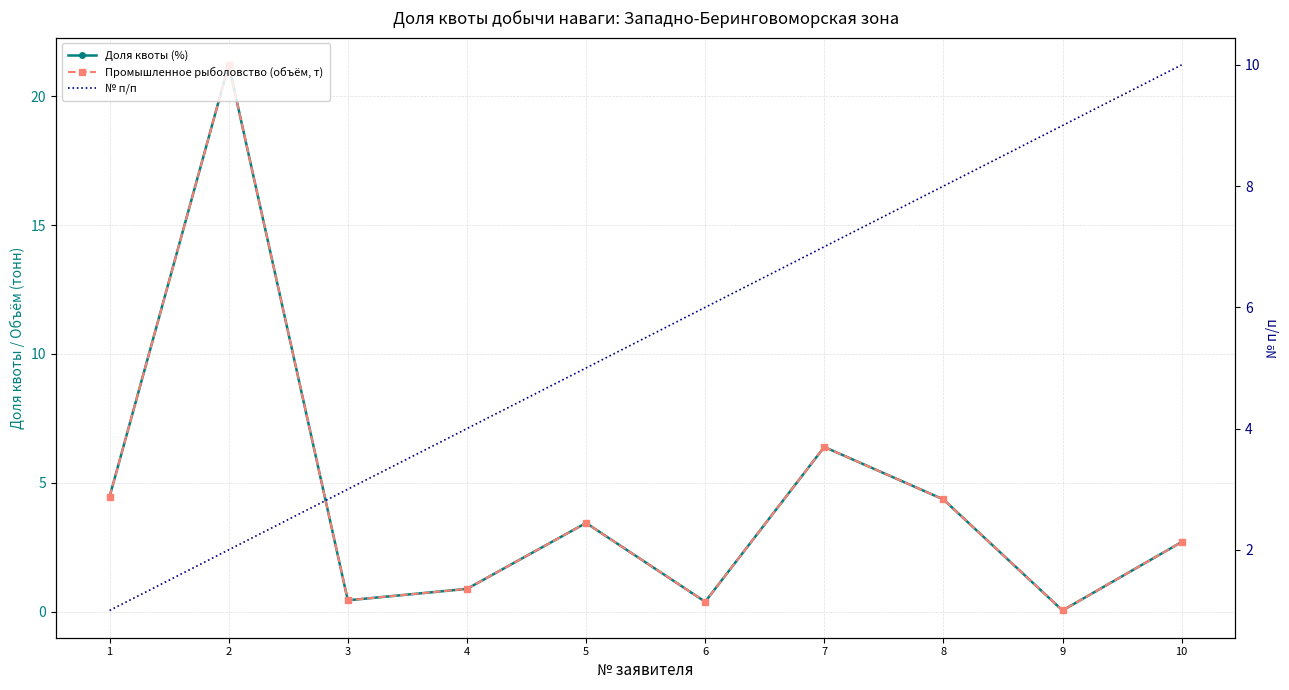

Does the chart have visible grid lines?

Yes